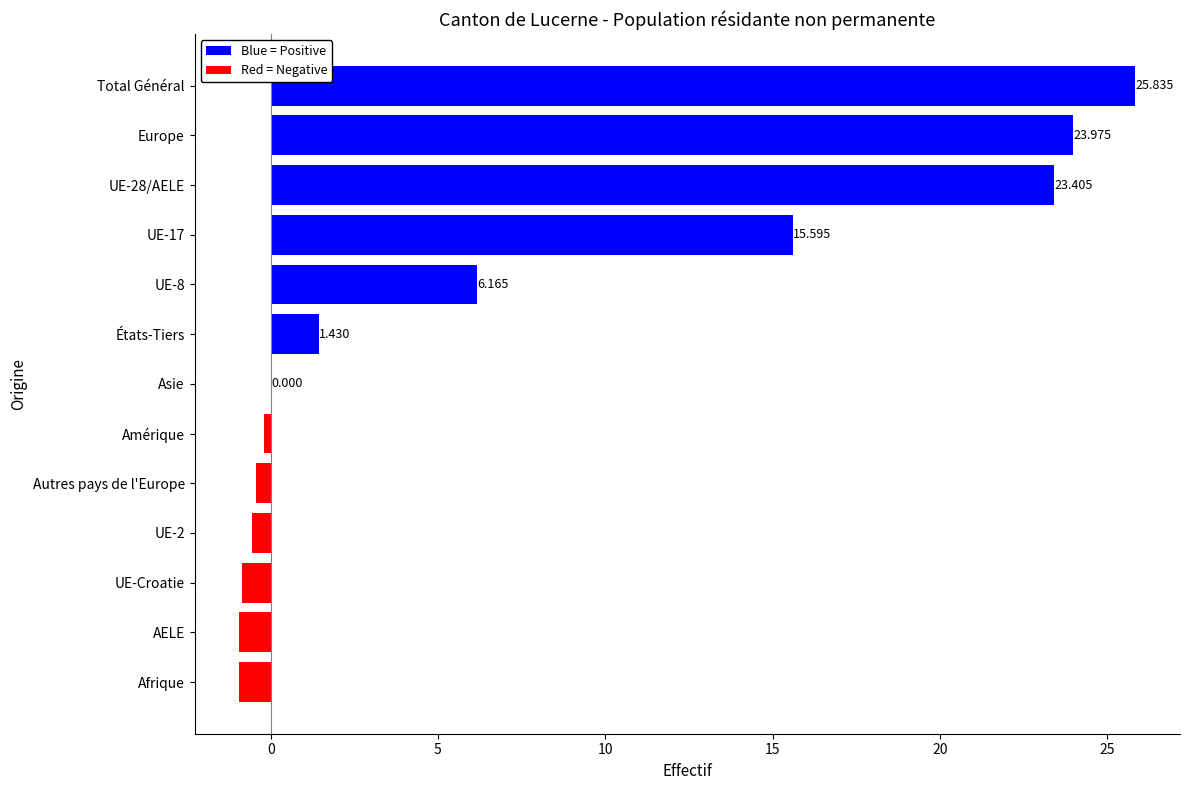

Count the number of categories in the chart.

13